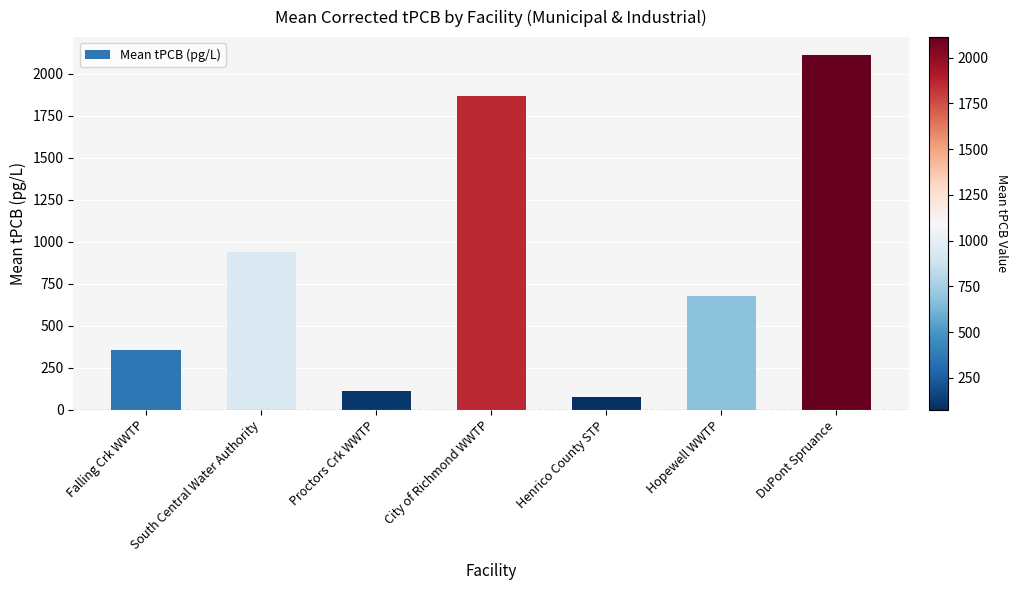

What is the value of the 3rd bar from the left?

109.2